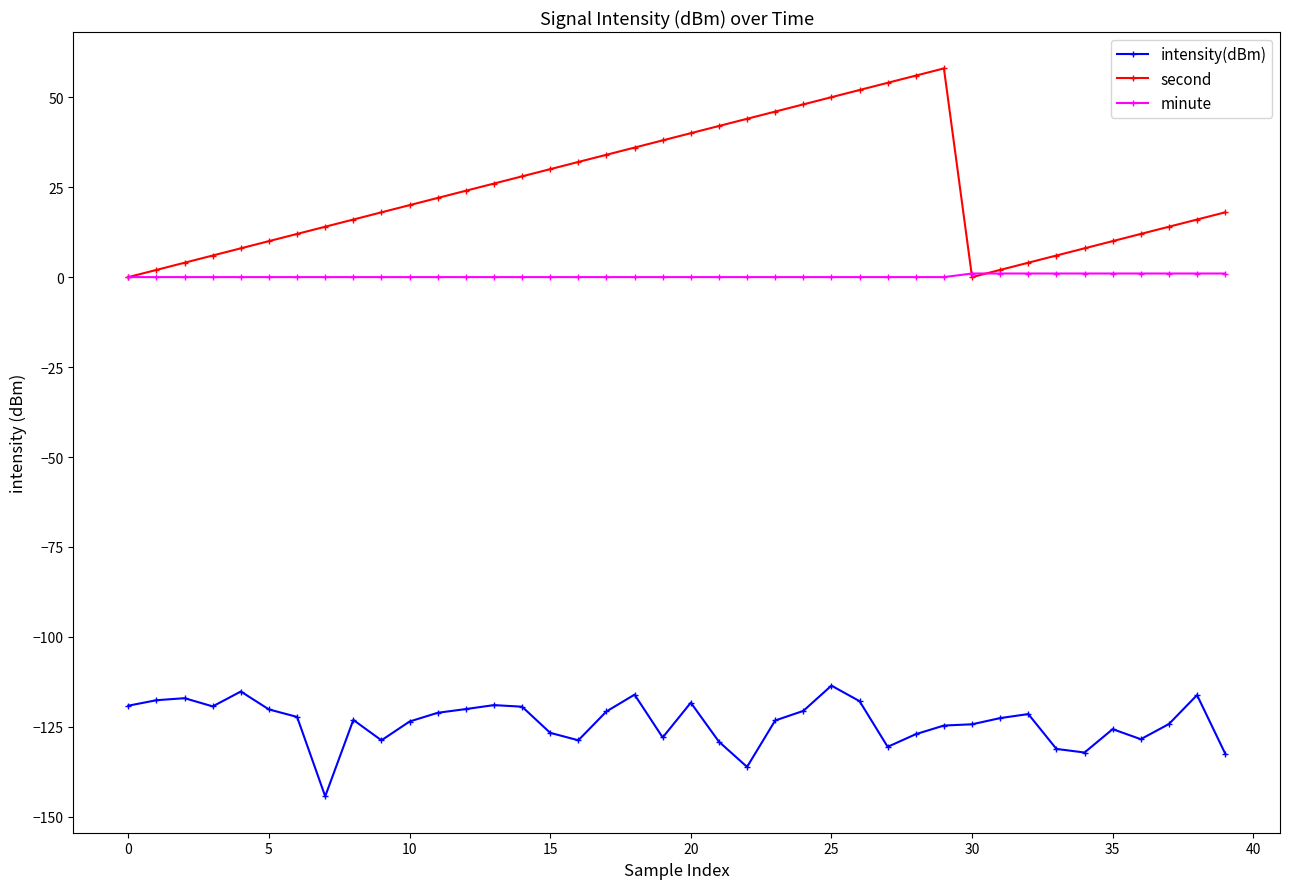

What is the value of the minute point at the 37th from the left?

1.0